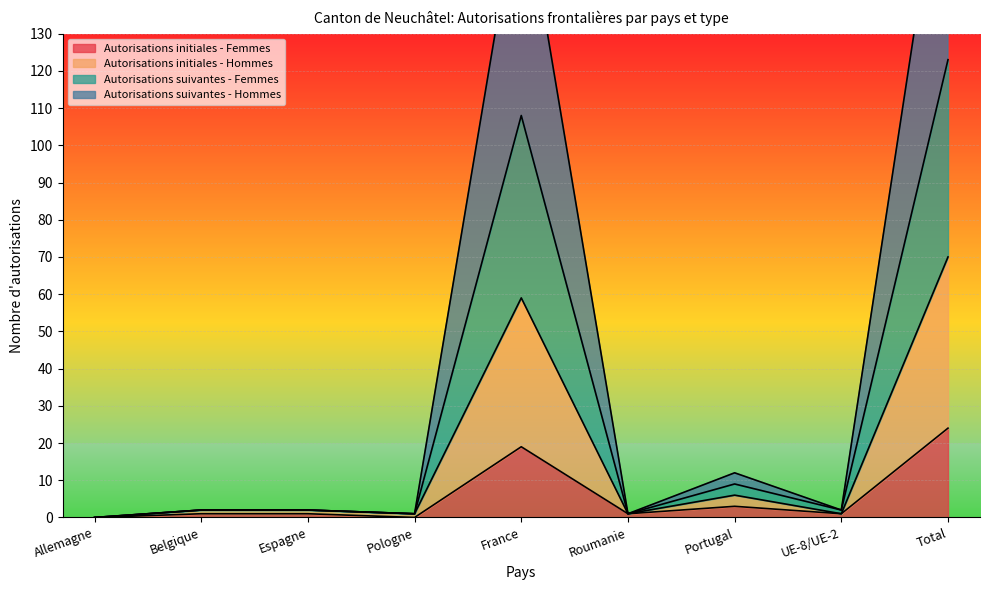

What position from the left is Espagne?

3